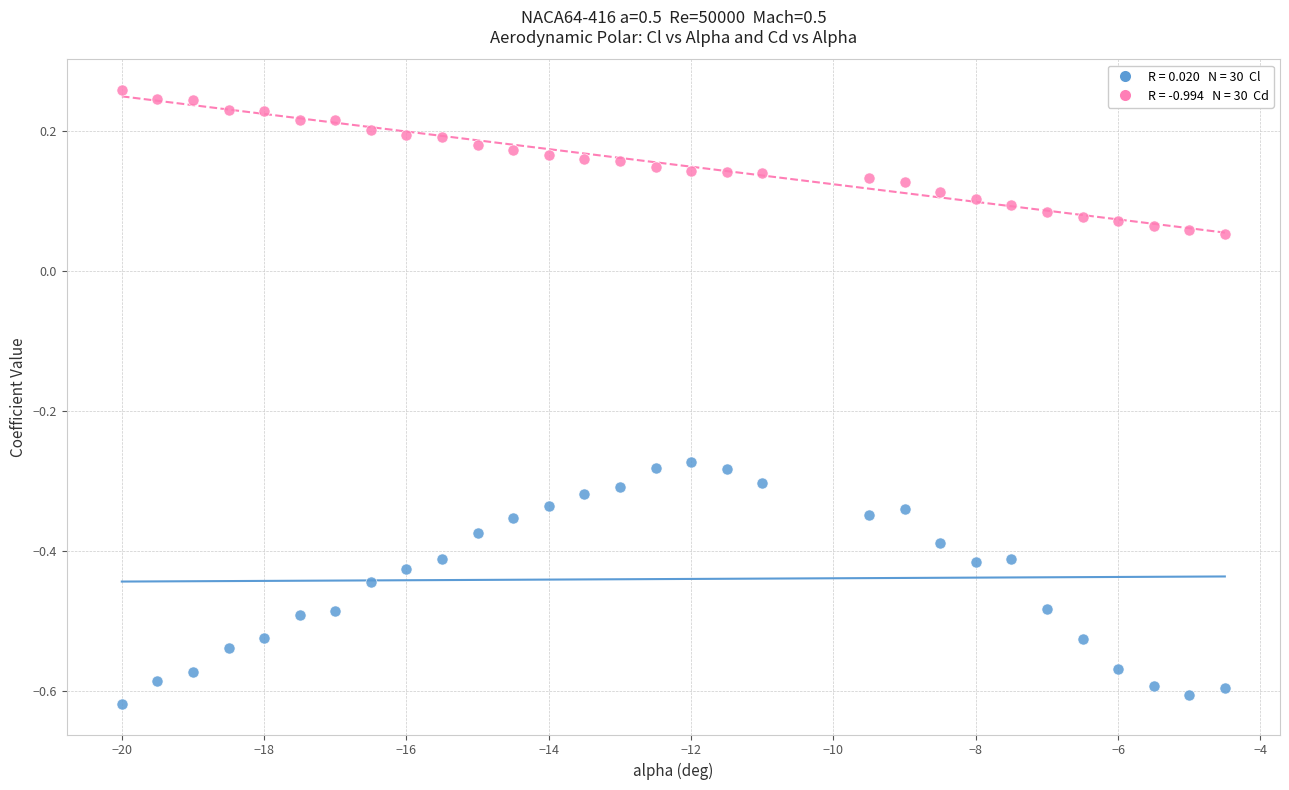

Across all data points, what is the range of X values (max minus min)?

15.5